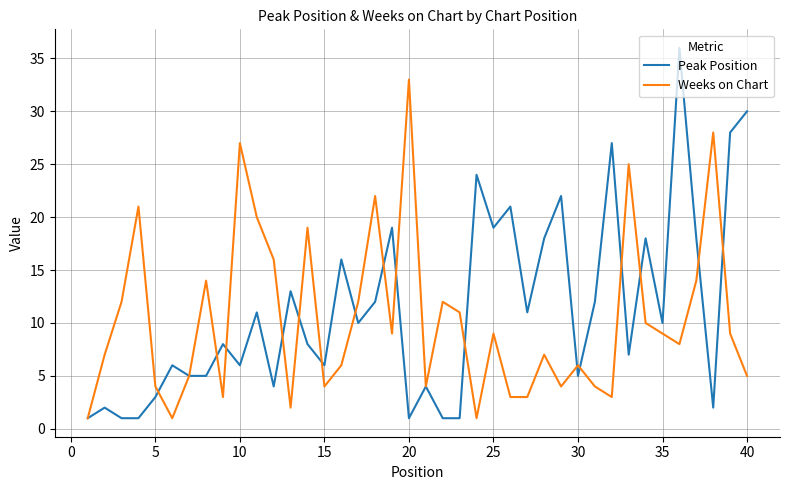

List the series in order of their peak value, lowest first.

Weeks on Chart, Peak Position